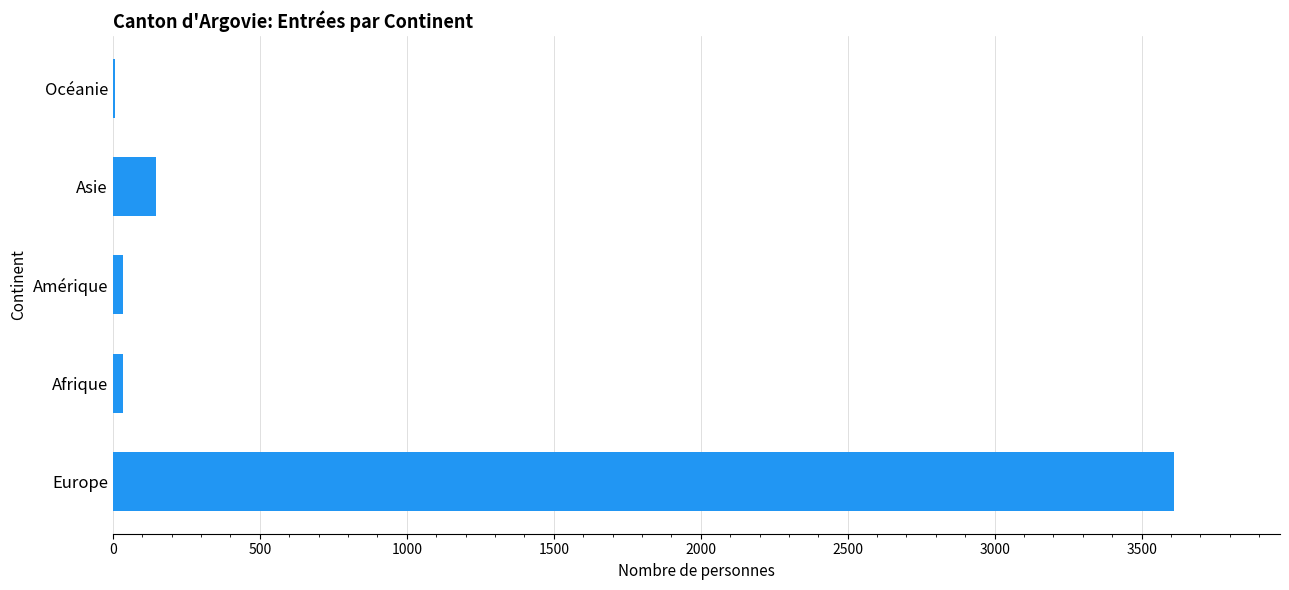

Are the bars horizontal?

Yes